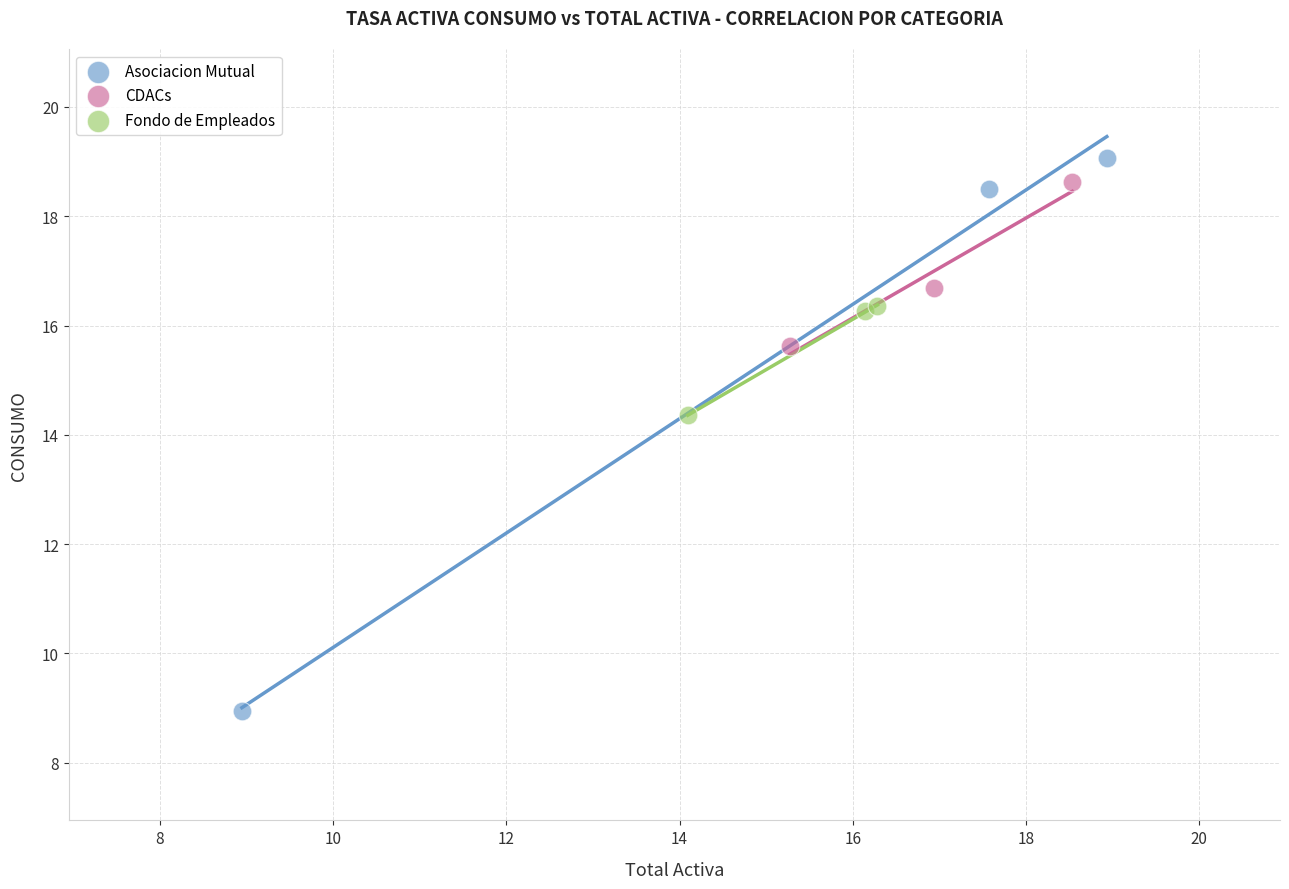

What are all the series names shown in the legend?

Asociacion Mutual, CDACs, Fondo de Empleados